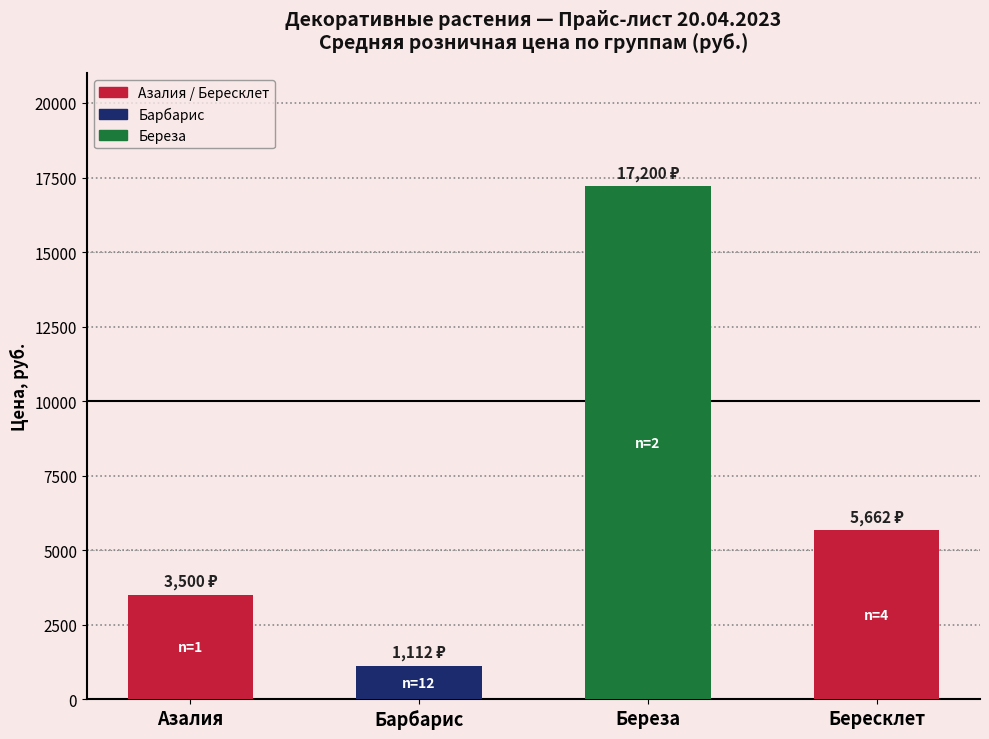

True or false: the data shows 10070 at Бересклет.

False